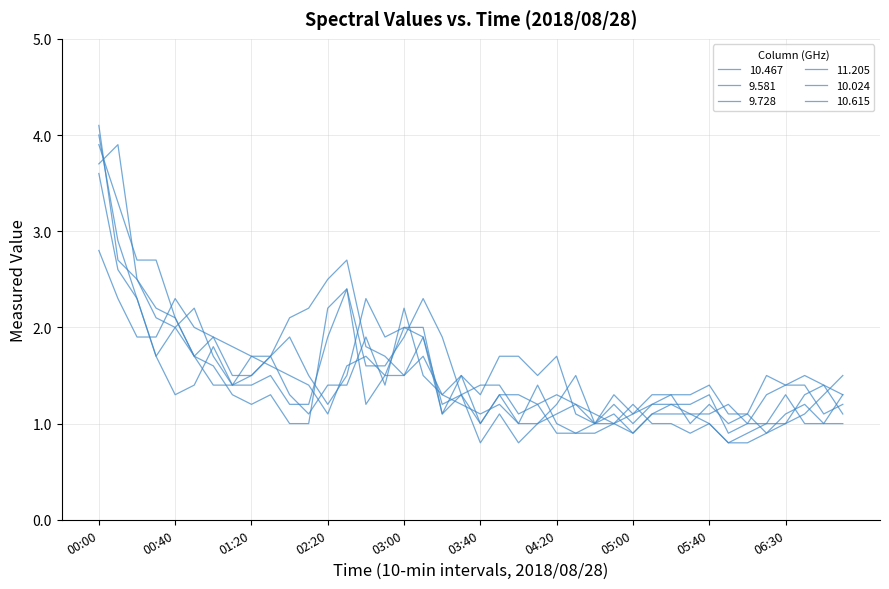

What is the average value of the 10.467 series?

1.6